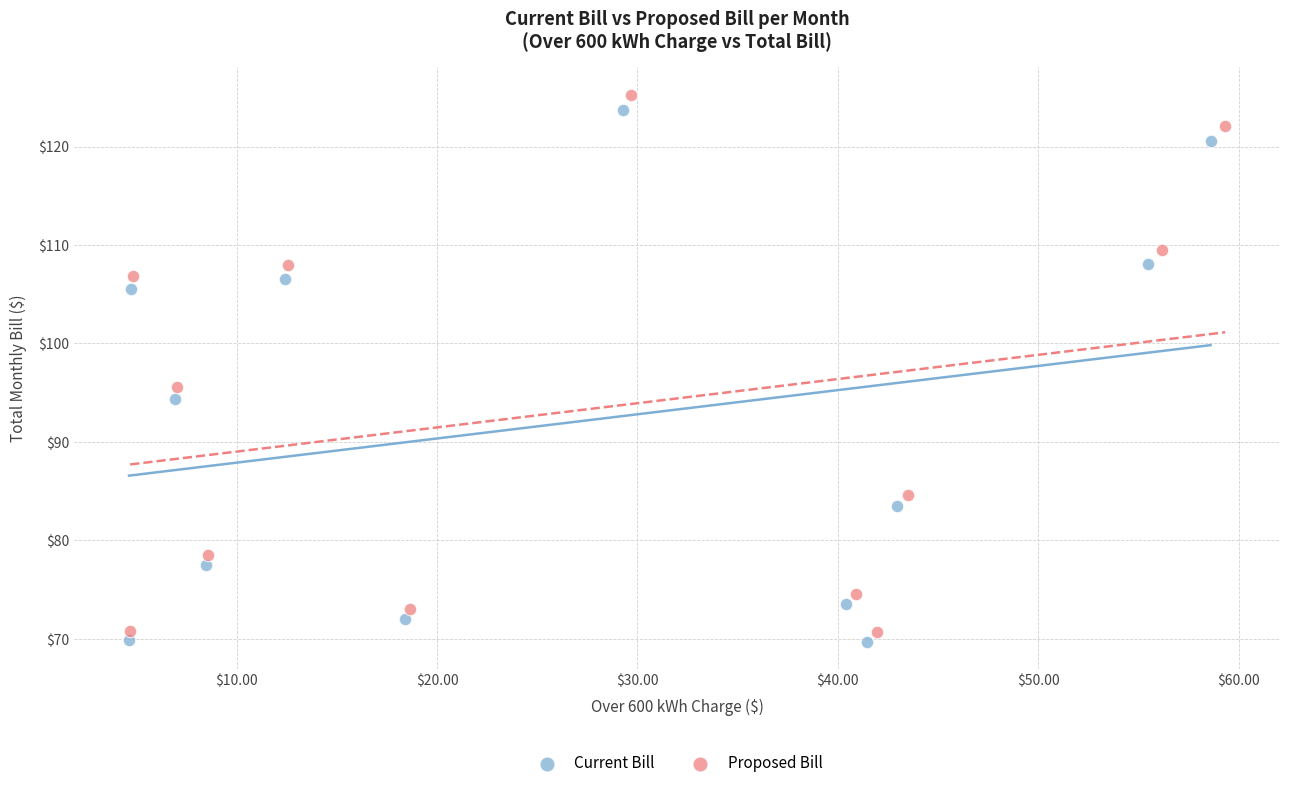

Which series has the largest Y range (max minus min)?

Proposed Bill